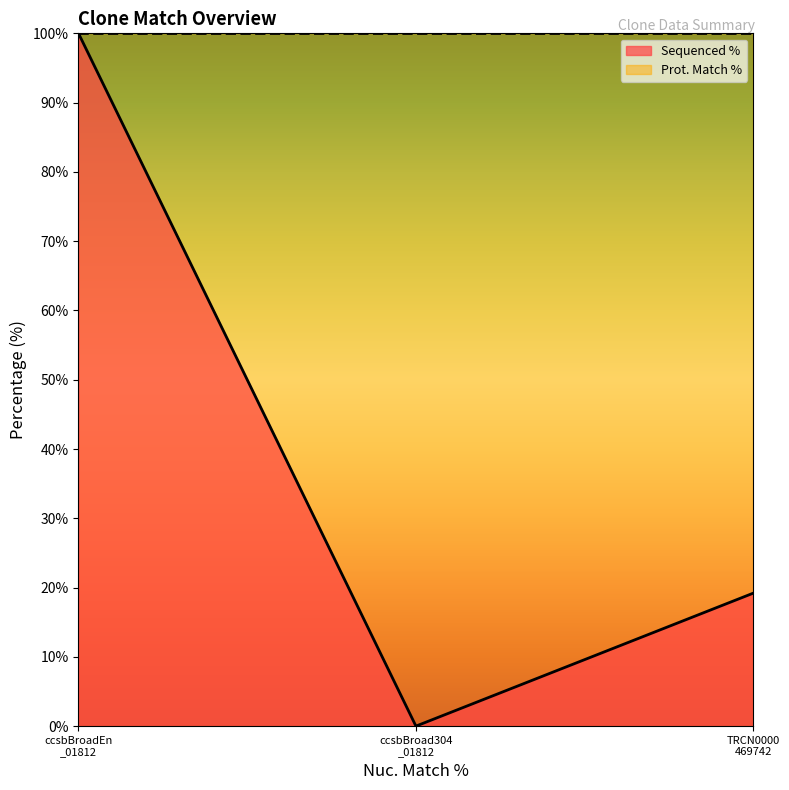

List the series in order of their overall mean, highest first.

Prot. Match %, Sequenced %